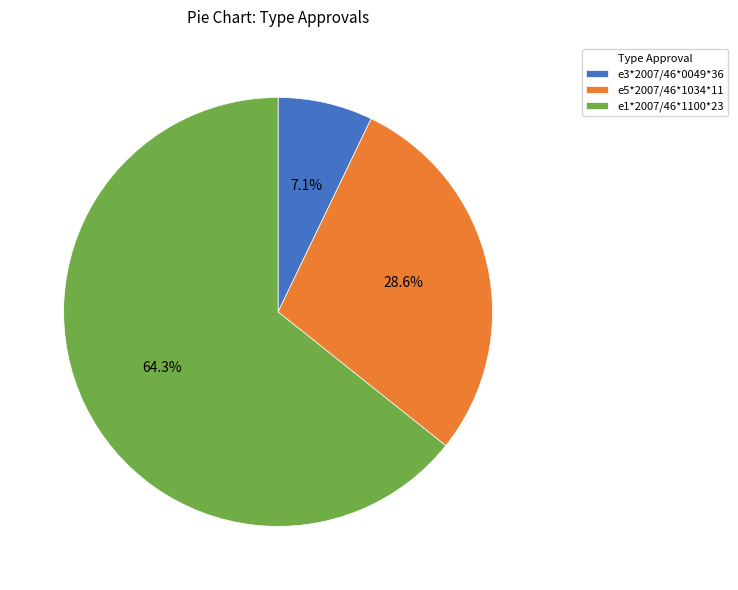

How many slices are in this pie chart?

3